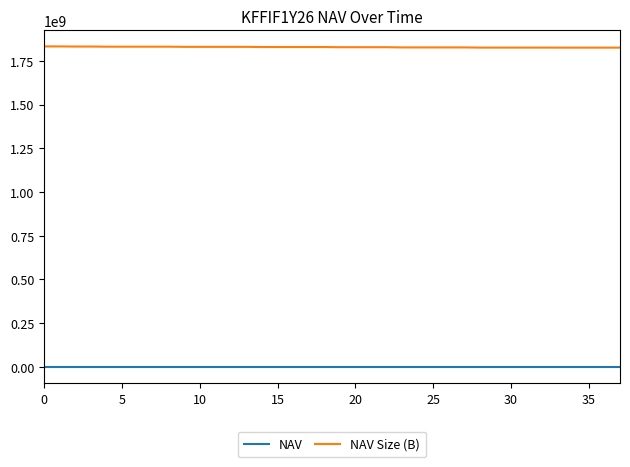

Rank the series by their average value, from highest to lowest.

NAV Size (B), NAV